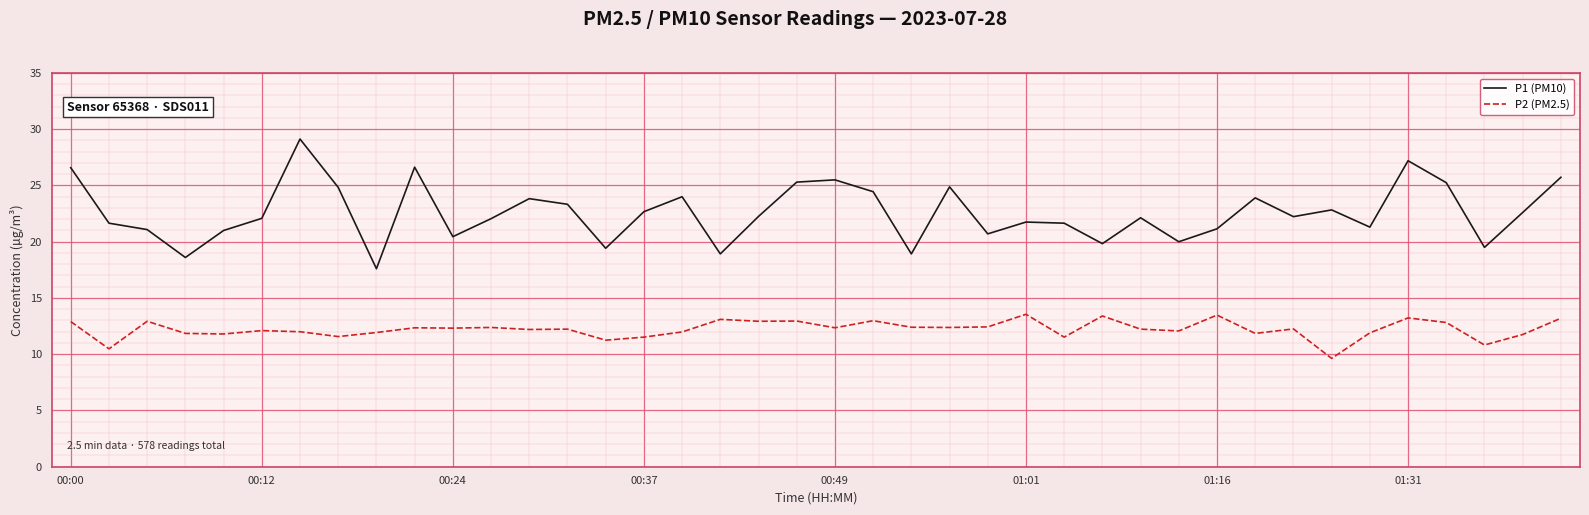

Which series has the widest spread of values?

P1 (PM10)